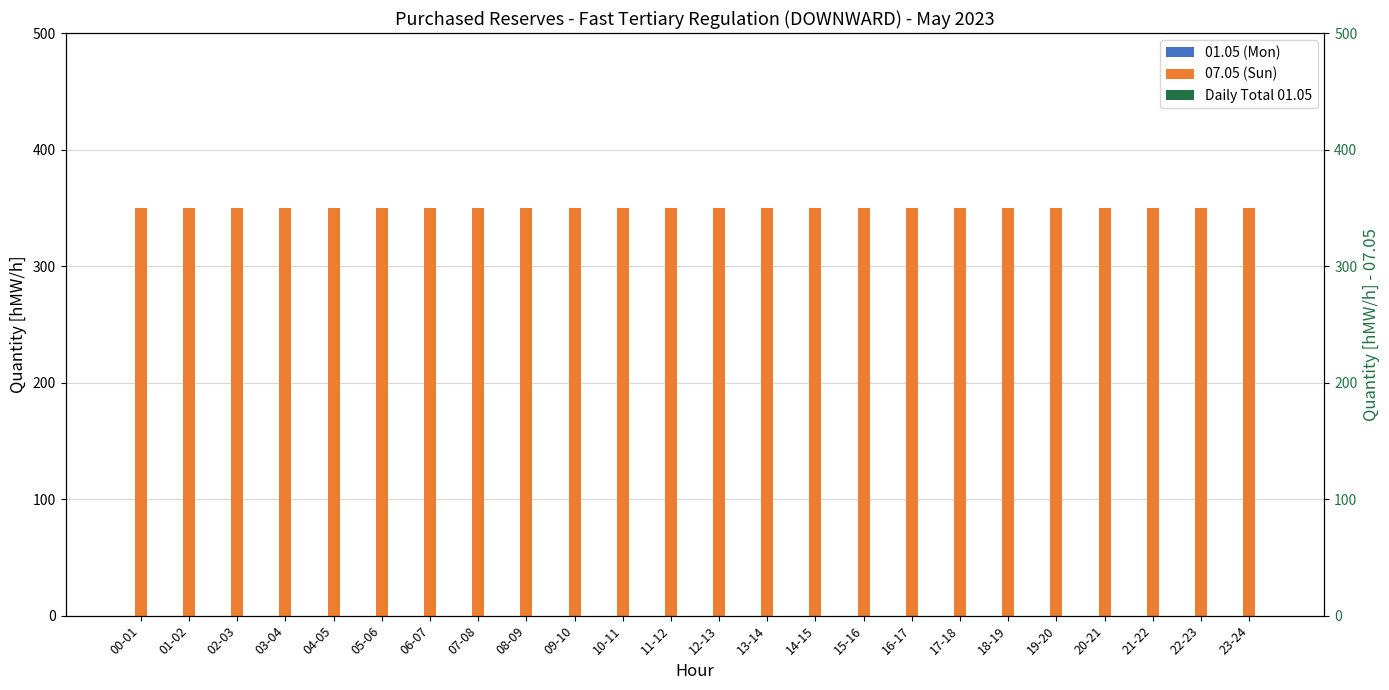

List the series in order of their peak value, lowest first.

01.05 (Mon), Daily Total 01.05, 07.05 (Sun)